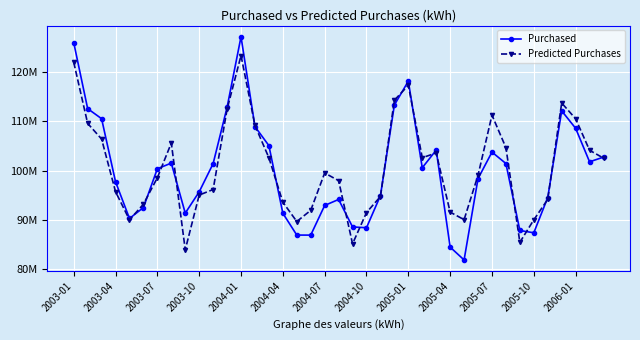

What is the minimum value for Predicted Purchases?

83902687.2